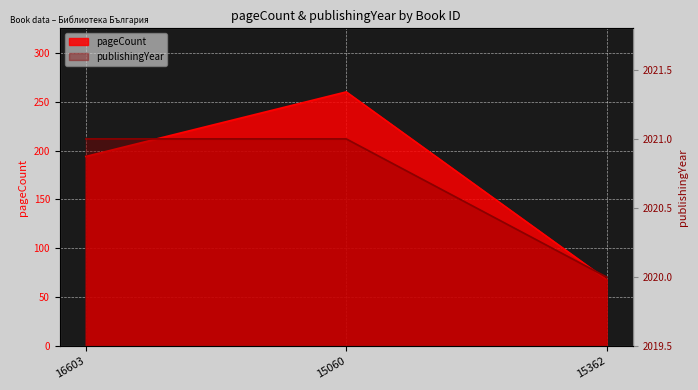

What are all the series names shown in the legend?

pageCount, publishingYear